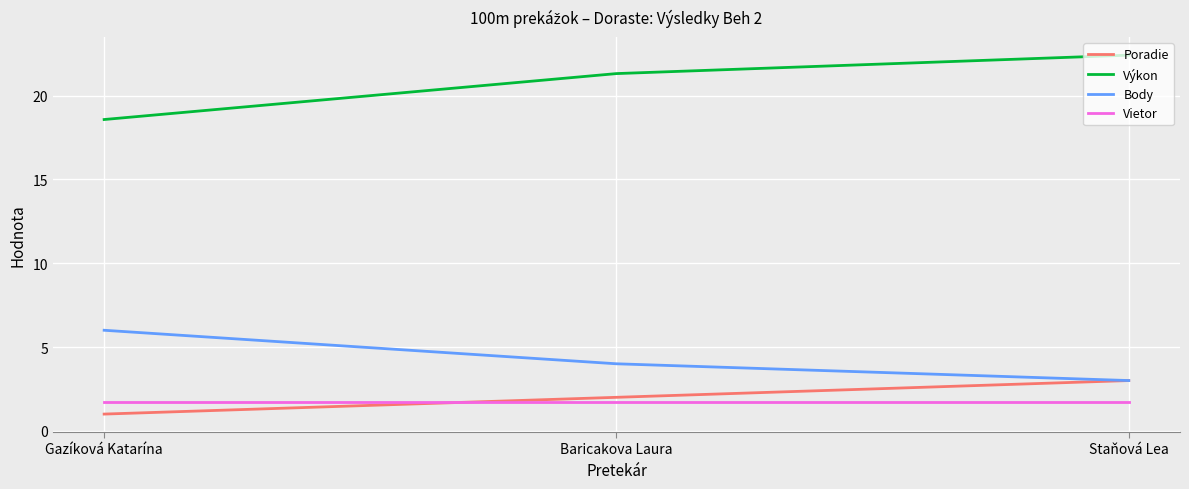

Count the Výkon values in the range 18 to 22.

2